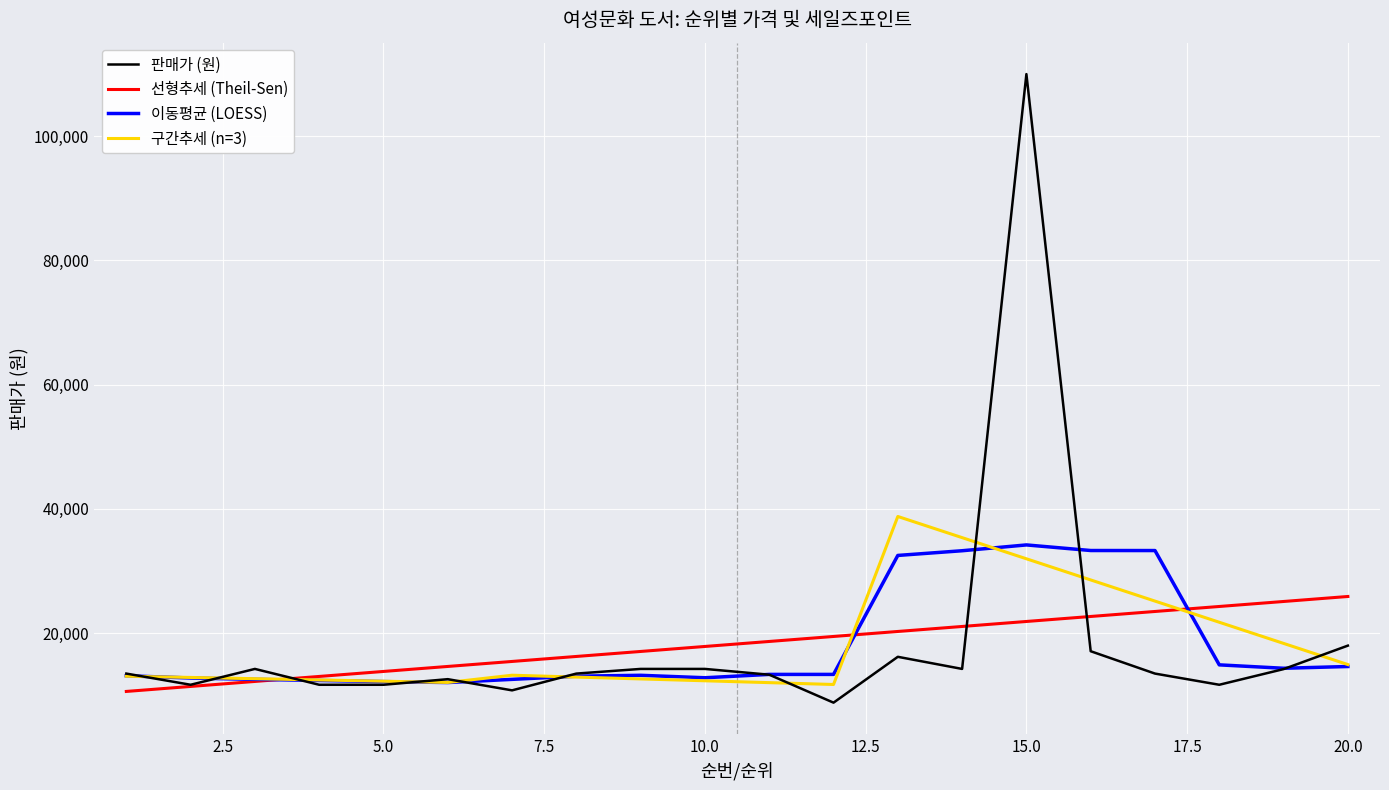

What is the smallest value displayed?

8820.0